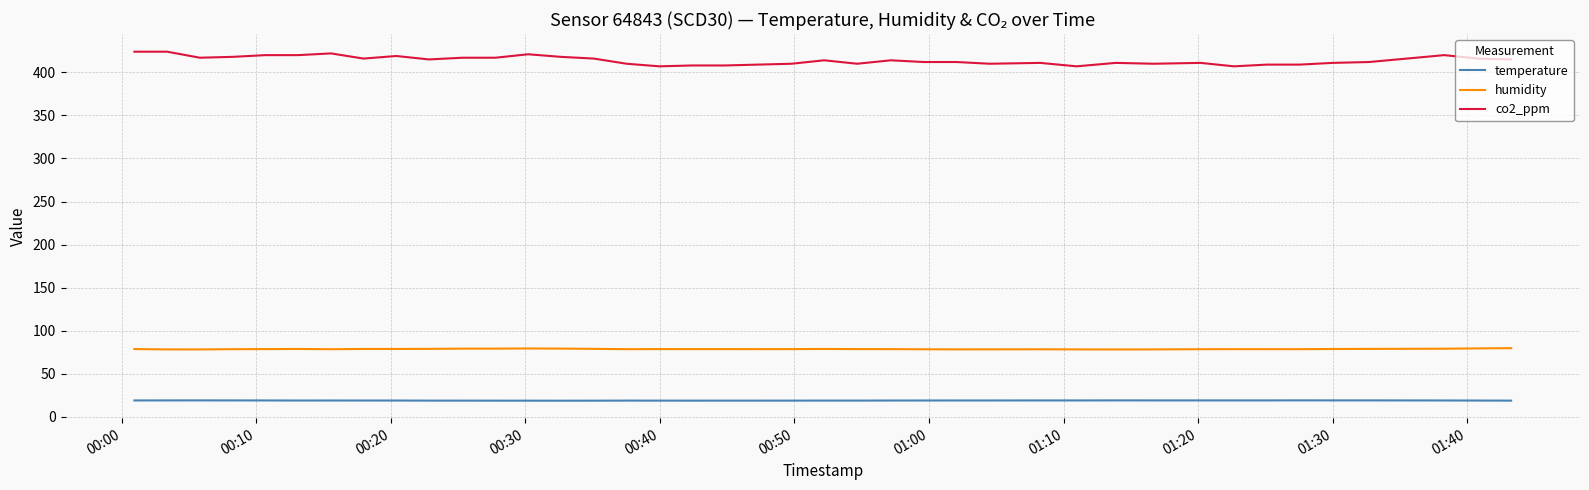

What is the highest value of the temperature series?

19.1